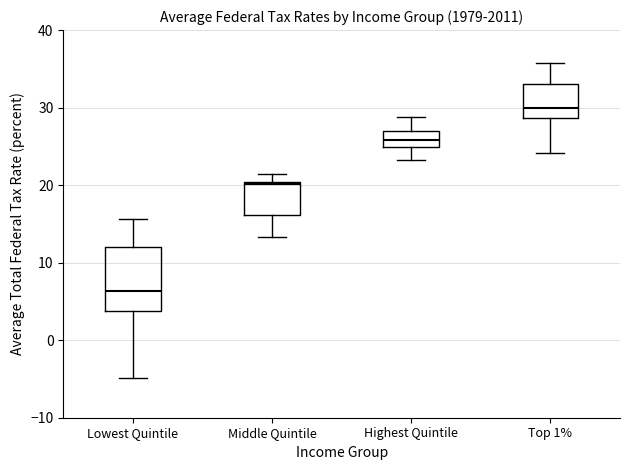

Which box has the lowest median line?

Lowest Quintile